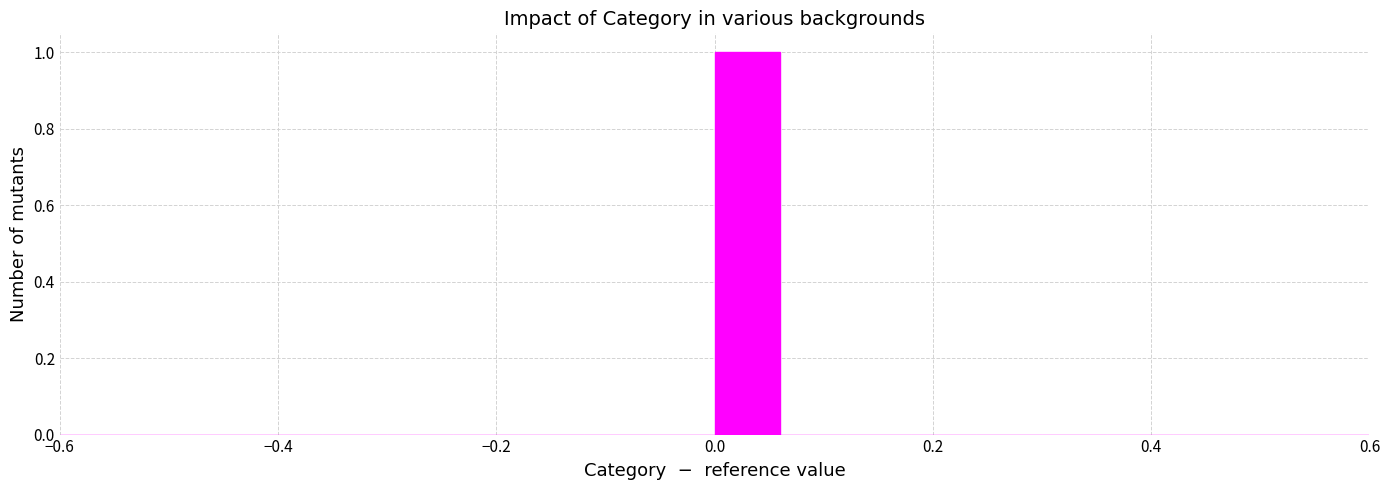

Around what value on the x-axis is the tallest bar? Give the approximate position of its centre, as read against the axis.

0.04